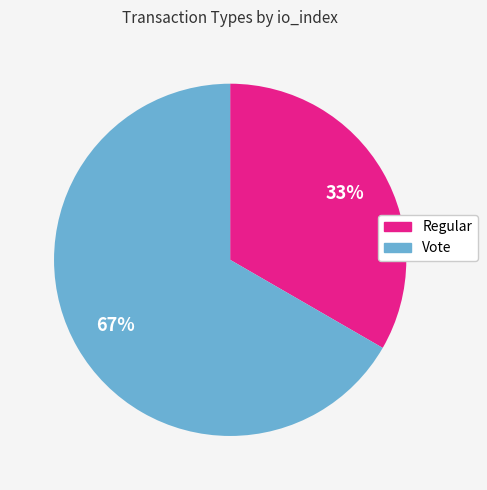

To the nearest percent, what is the average slice percentage?

50%